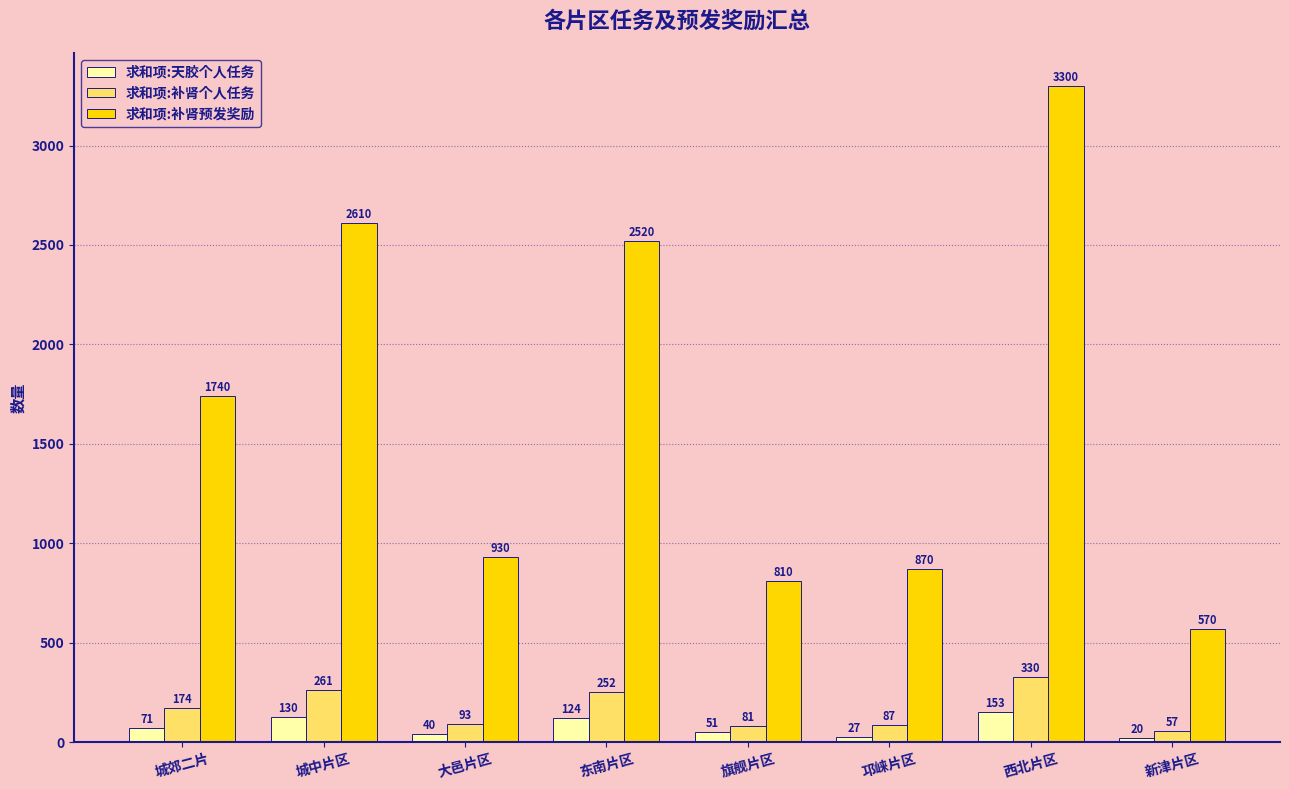

How many data points does each series have?

8